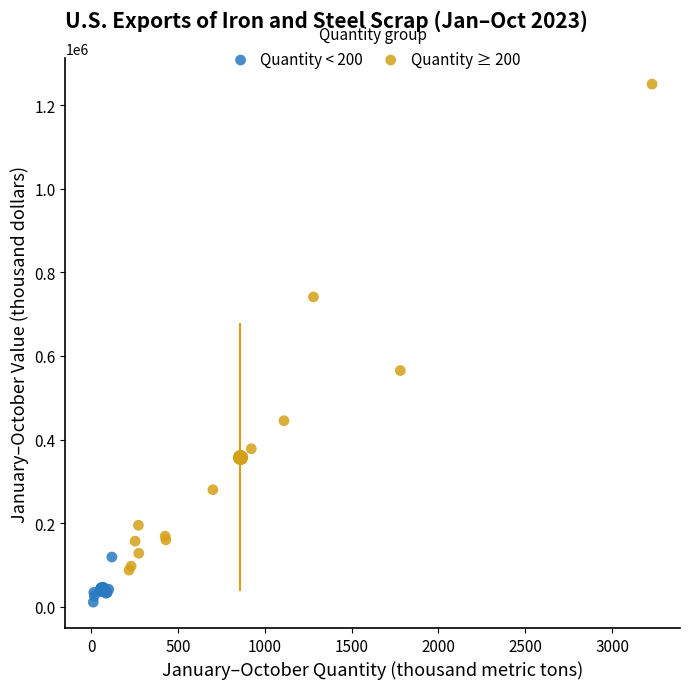

Which series reaches the maximum Y coordinate?

Quantity ≥ 200